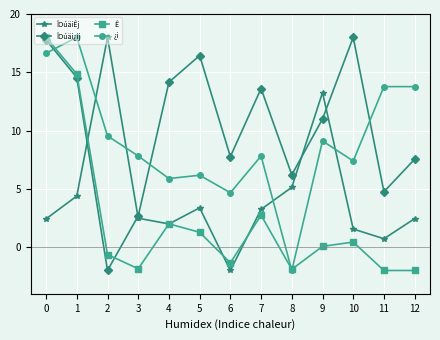

How many lines are shown in the chart?

4